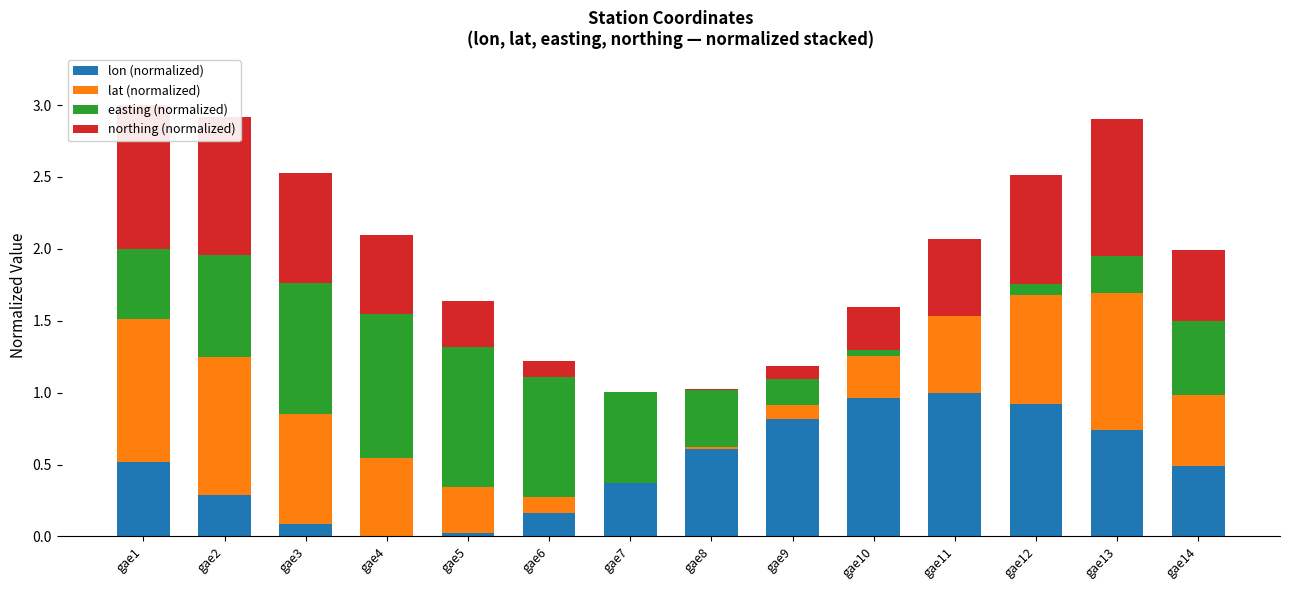

What is the difference between the second highest and second lowest values in the lon (normalized) series?

0.9